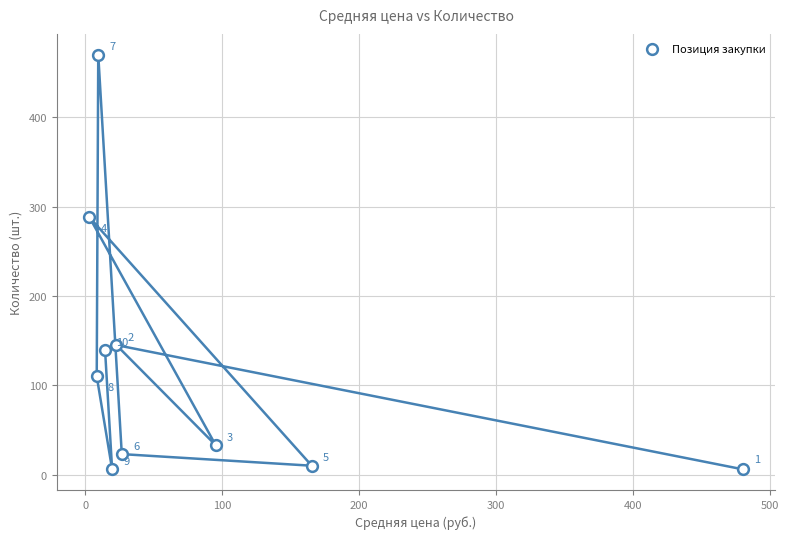

What Y value in the scatter plot is closest to 238?

288